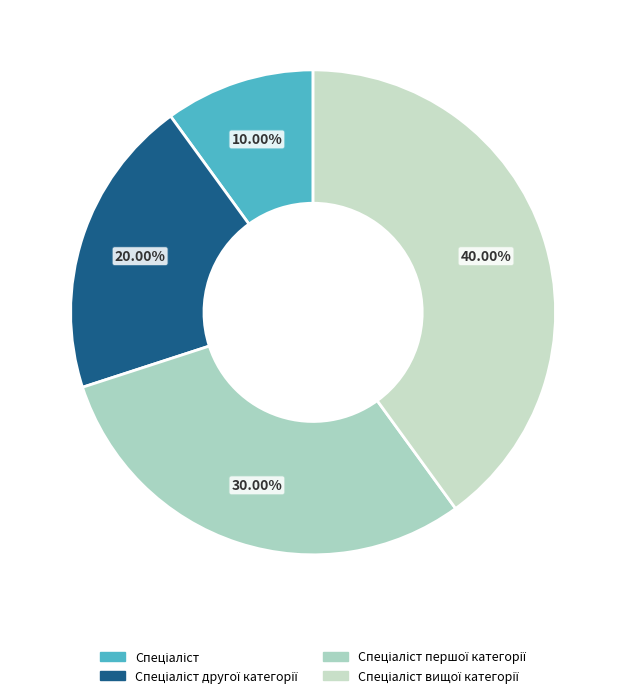

To the nearest percent, what is the difference between the largest and smallest slice percentages?

30%